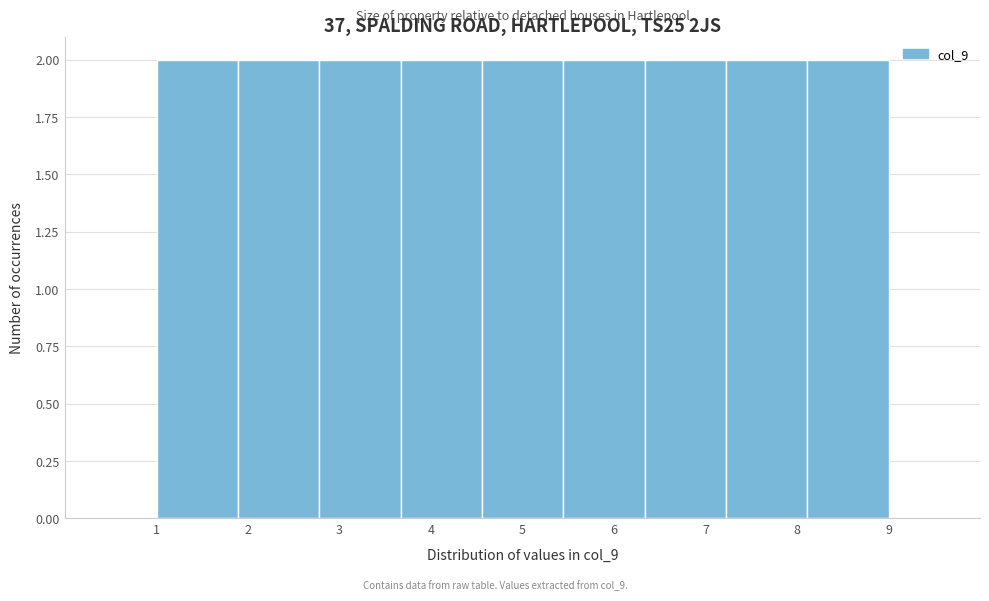

Reading left to right, list every bar in this chart as the range it spans on the x-axis followed by its height. Neither the bar edges nor the heights are printed on the chart, so give them approximately, as read against the axes.

1.0 to 1.9: 2
1.9 to 2.8: 2
2.8 to 3.7: 2
3.7 to 4.6: 2
4.6 to 5.4: 2
5.4 to 6.3: 2
6.3 to 7.2: 2
7.2 to 8.1: 2
8.1 to 9.0: 2